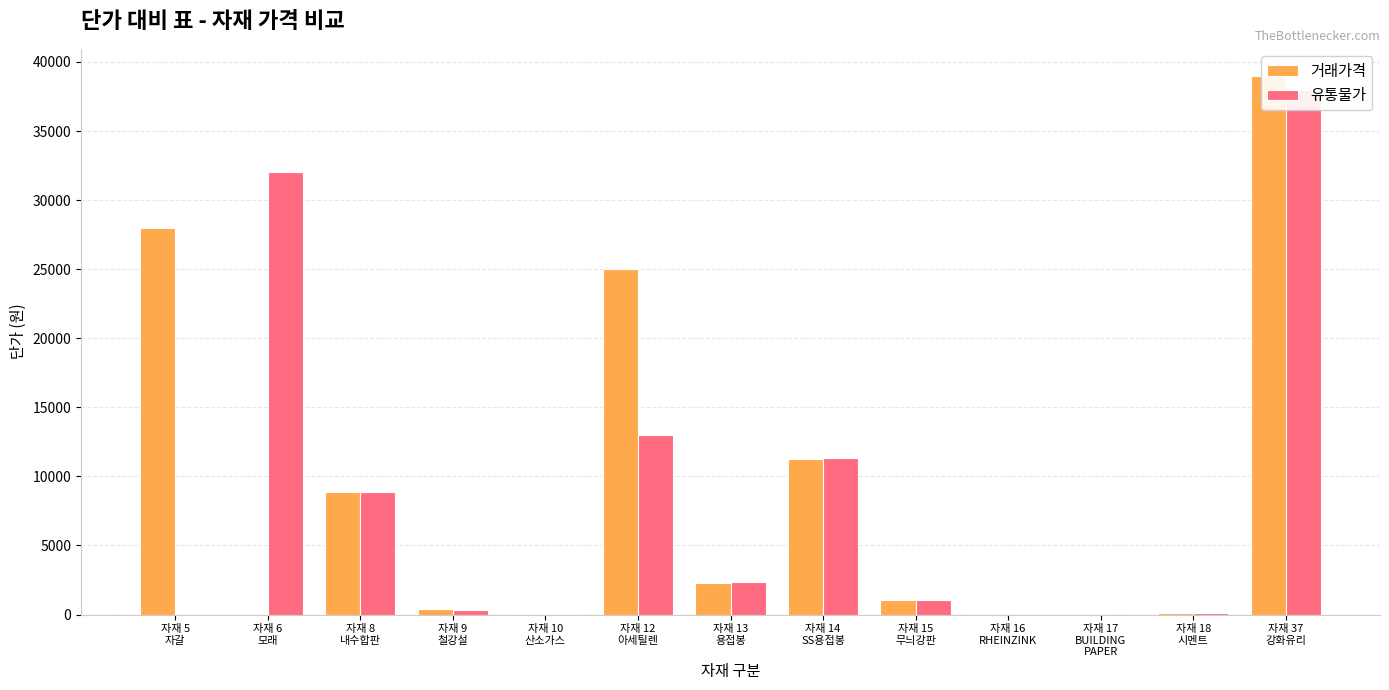

How many values in the 유통물가 series are below 1029?

6